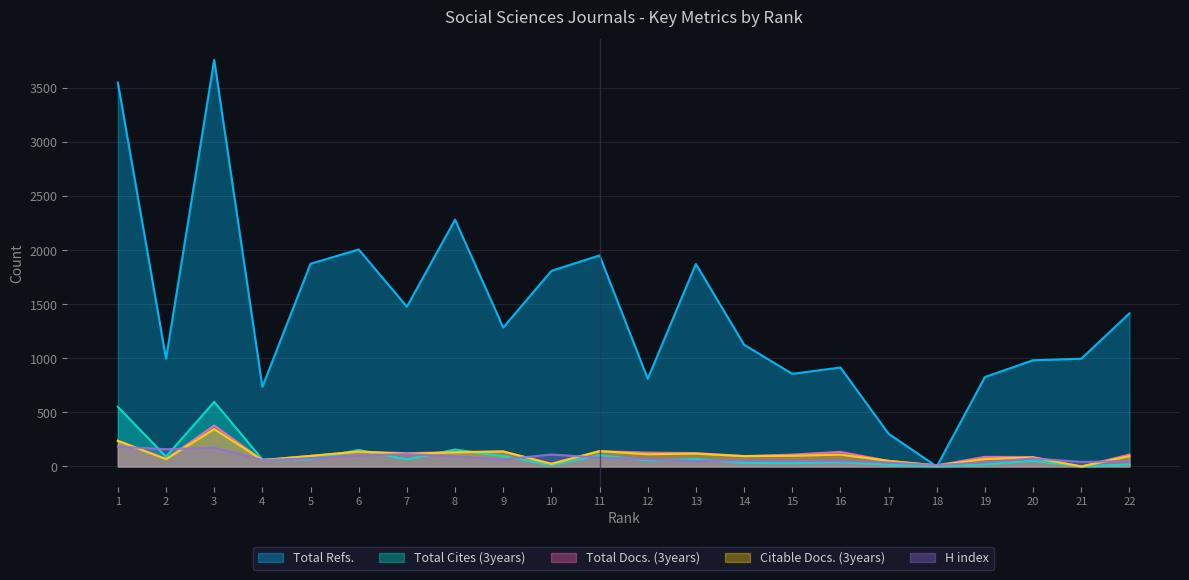

True or false: H index and Total Cites (3years) cross at least once.

True